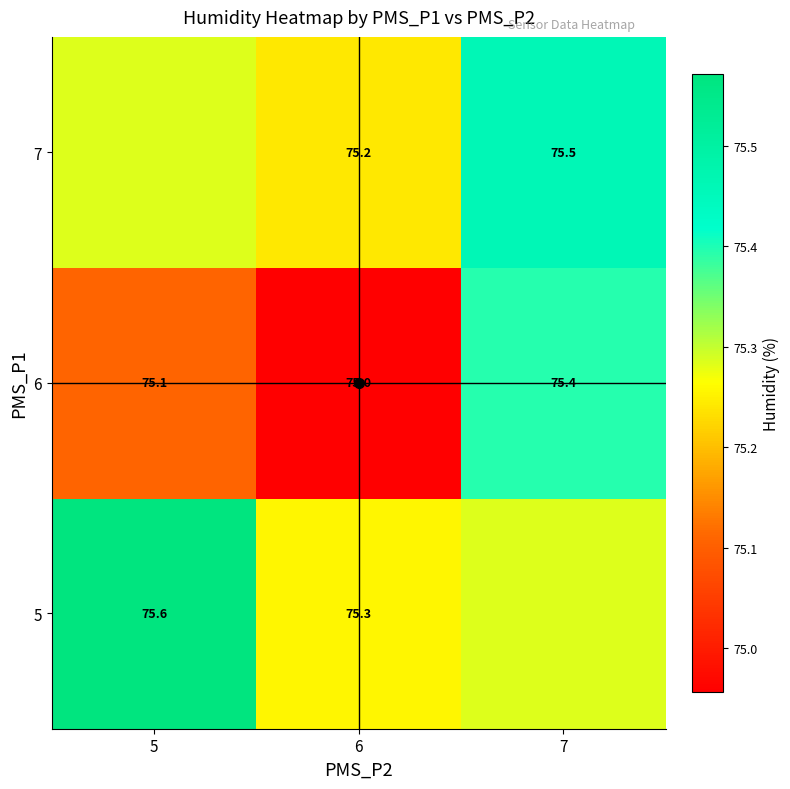

What is the minimum value shown in the chart?

75.0